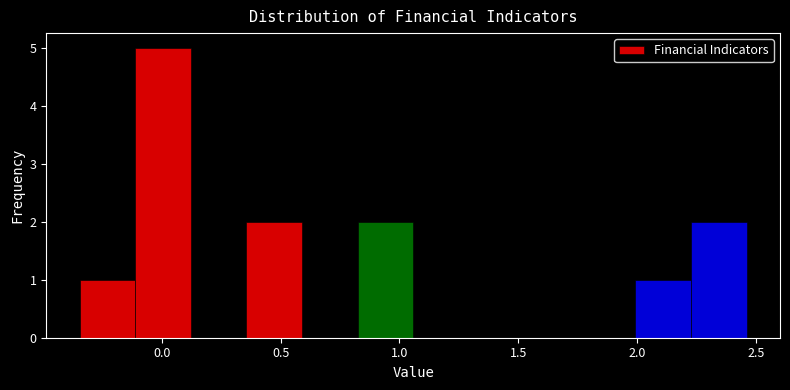

Reading left to right, list every bar in this chart as the range it spans on the x-axis followed by its height. Neither the bar edges nor the heights are printed on the chart, so give them approximately, as read against the axes.

-0.35 to -0.10: 1
-0.10 to 0.10: 5
0.10 to 0.35: 0
0.35 to 0.60: 2
0.60 to 0.80: 0
0.80 to 1.05: 2
1.05 to 1.30: 0
1.30 to 1.55: 0
1.55 to 1.75: 0
1.75 to 2.00: 0
2.00 to 2.25: 1
2.25 to 2.45: 2